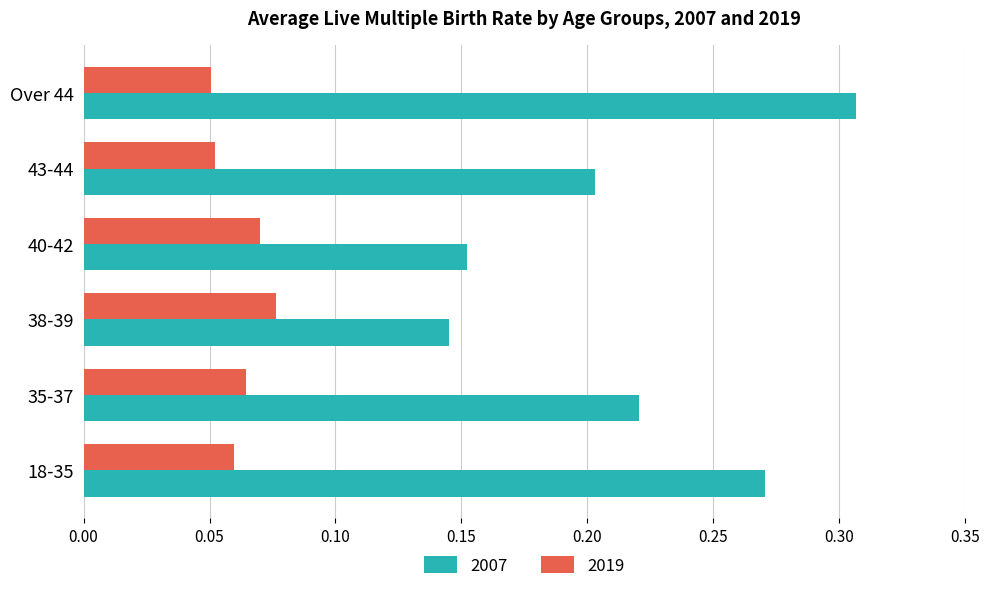

At how many categories does at least one series exceed 0?

6